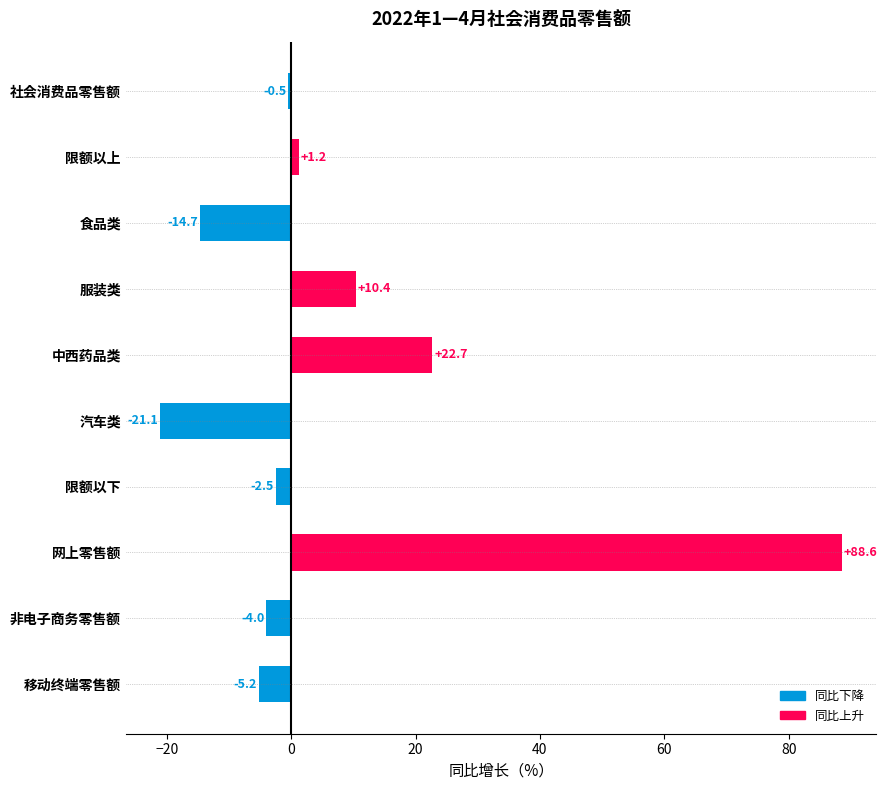

At which category does the chart reach its minimum across all series?

汽车类